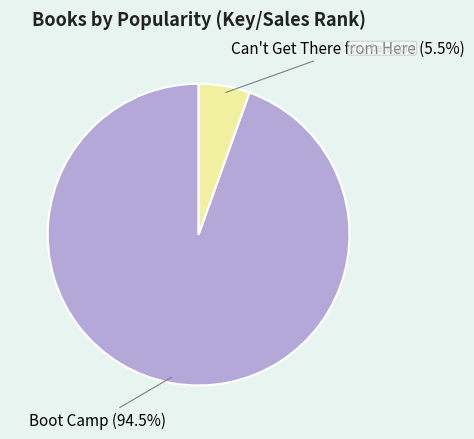

Which category has the smallest portion of the pie?

Can't Get There from Here